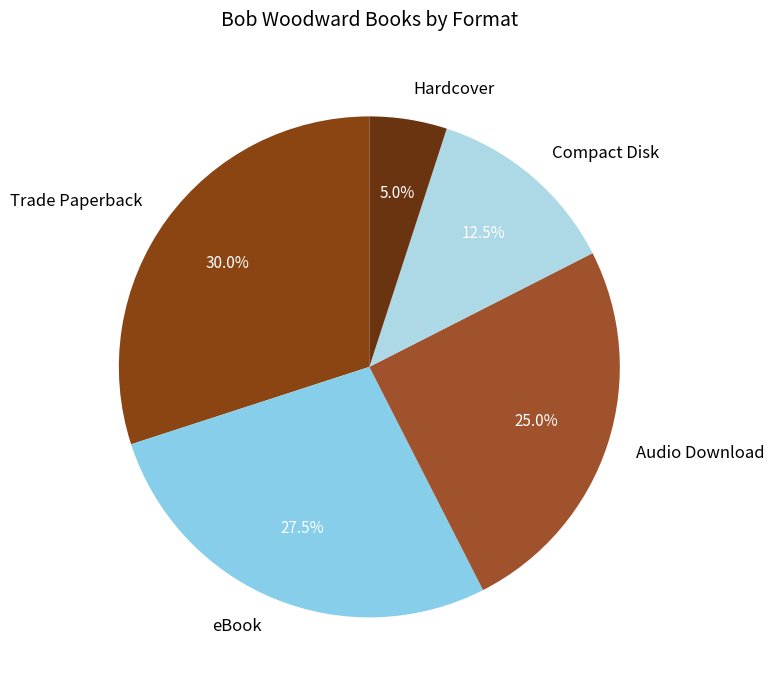

Is it true that Trade Paperback is 17% of the pie?

False